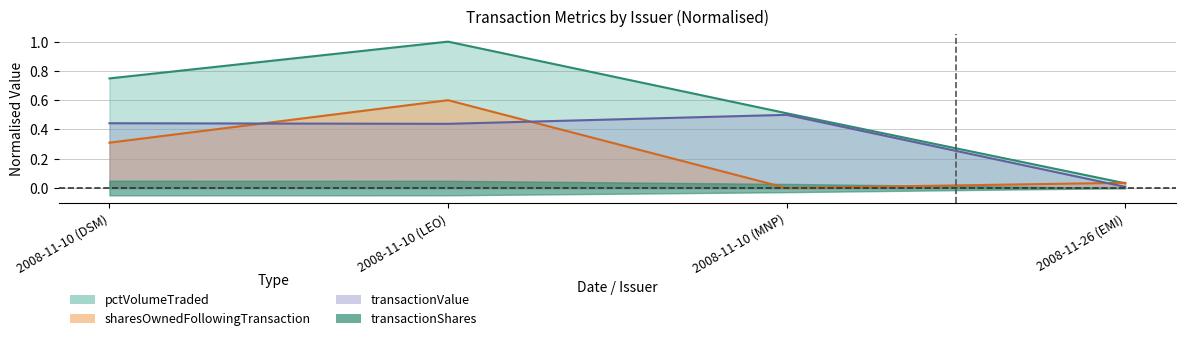

Where do transactionValue and sharesOwnedFollowingTransaction first cross each other?

2008-11-10 (DSM) and 2008-11-10 (LEO)